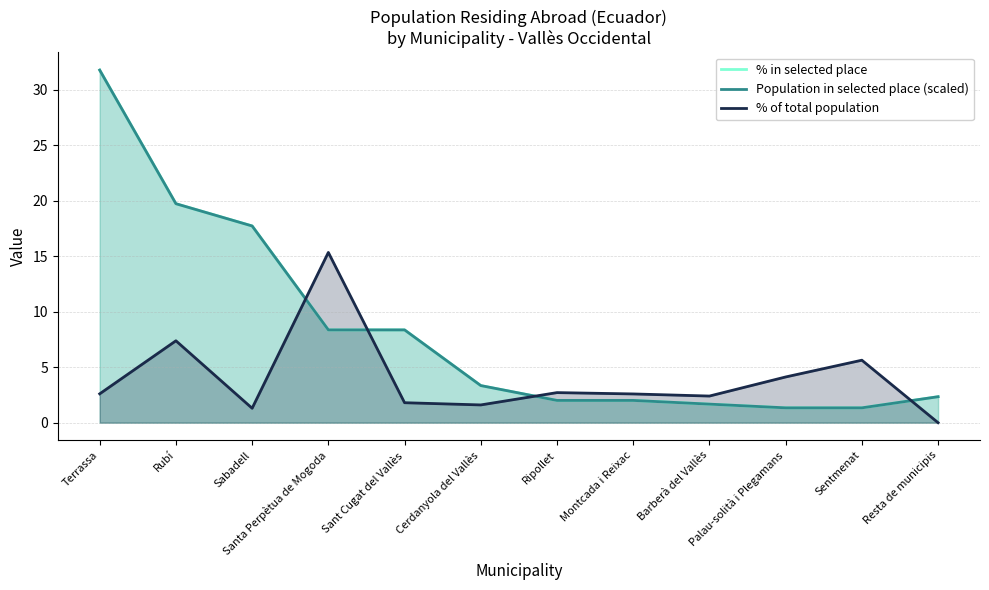

How many times do % of total population and Population in selected place (scaled) cross each other?

4